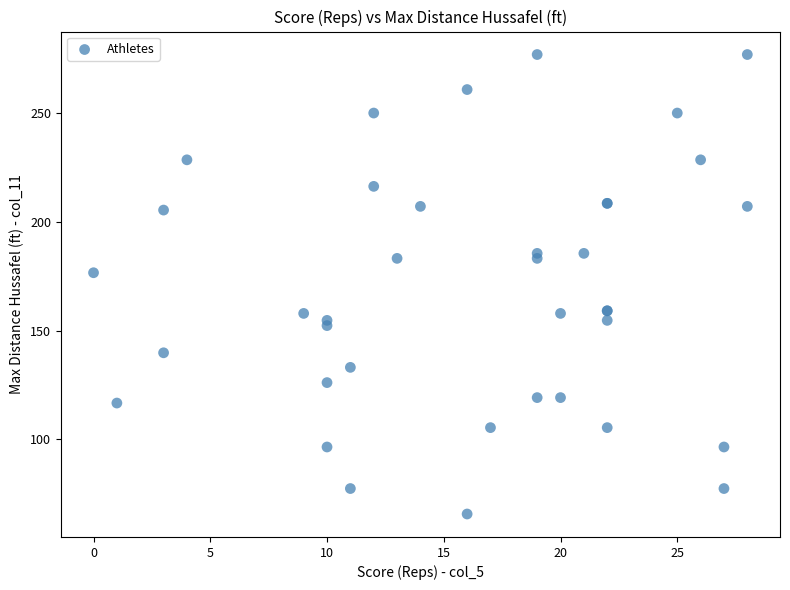

What Y value in the scatter plot is closest to 171?

176.6